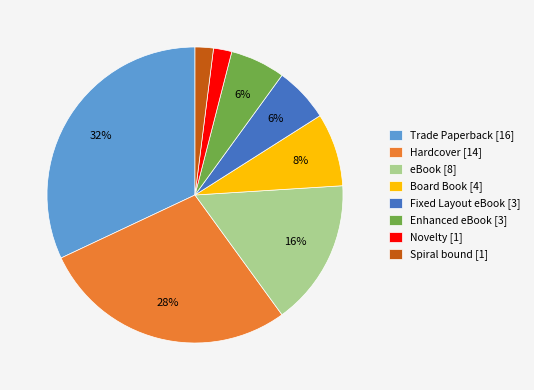

Do Hardcover [14] and Enhanced eBook [3] together represent more than half of the pie?

No